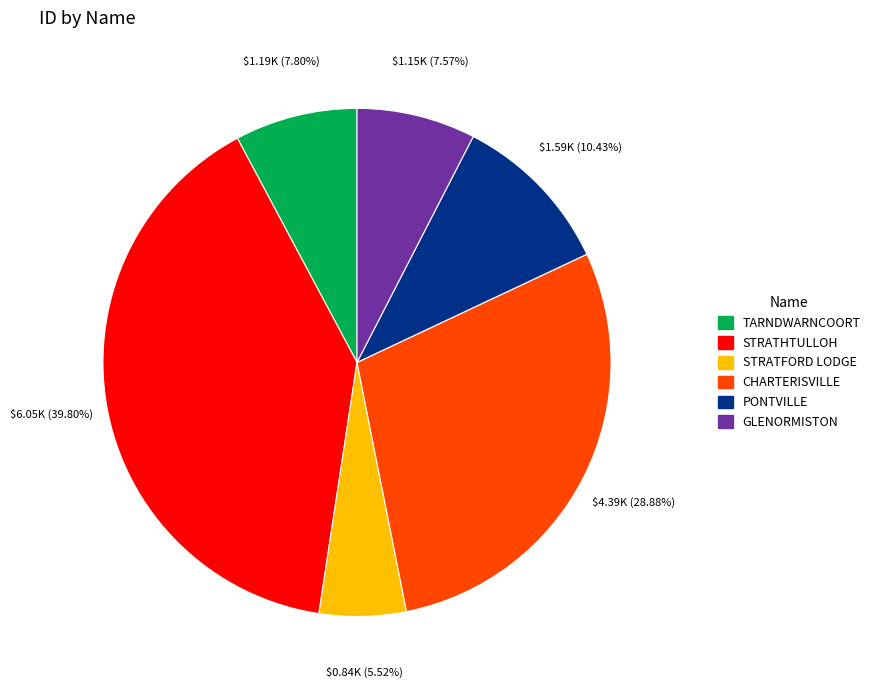

What is the smallest slice in the pie chart?

STRATFORD LODGE